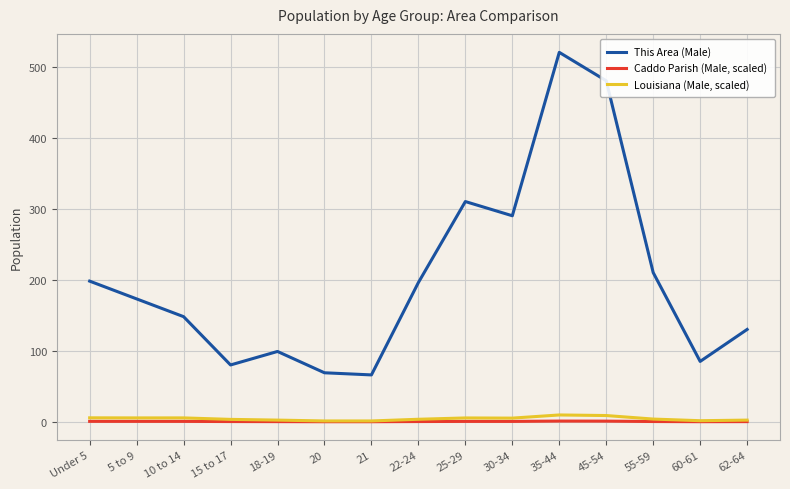

Is it true that This Area (Male) equals 100.7 at 20?

False